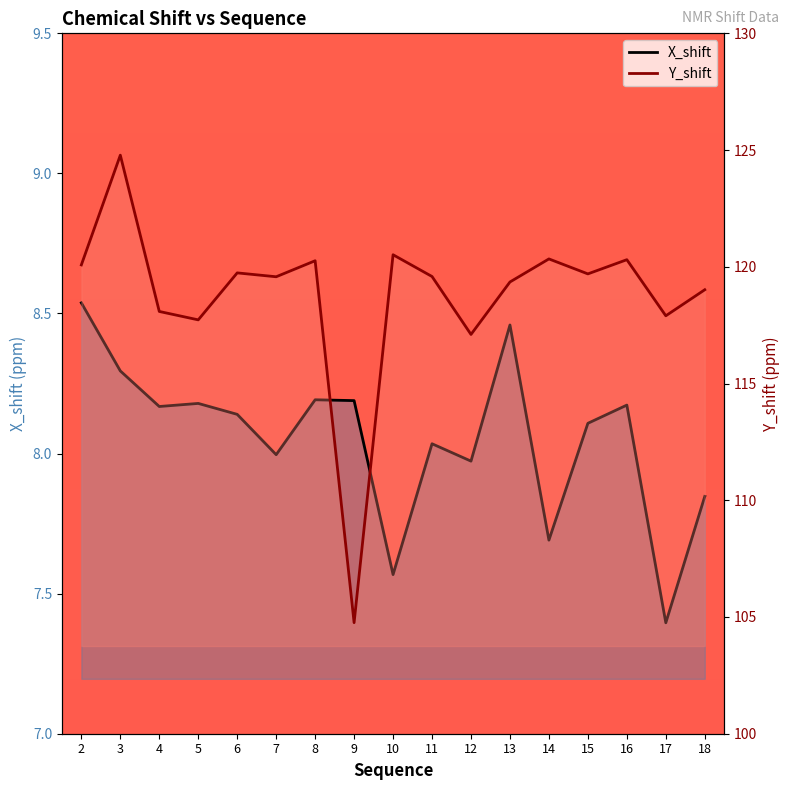

At 4, list the series in order from largest to smallest.

Y_shift, X_shift